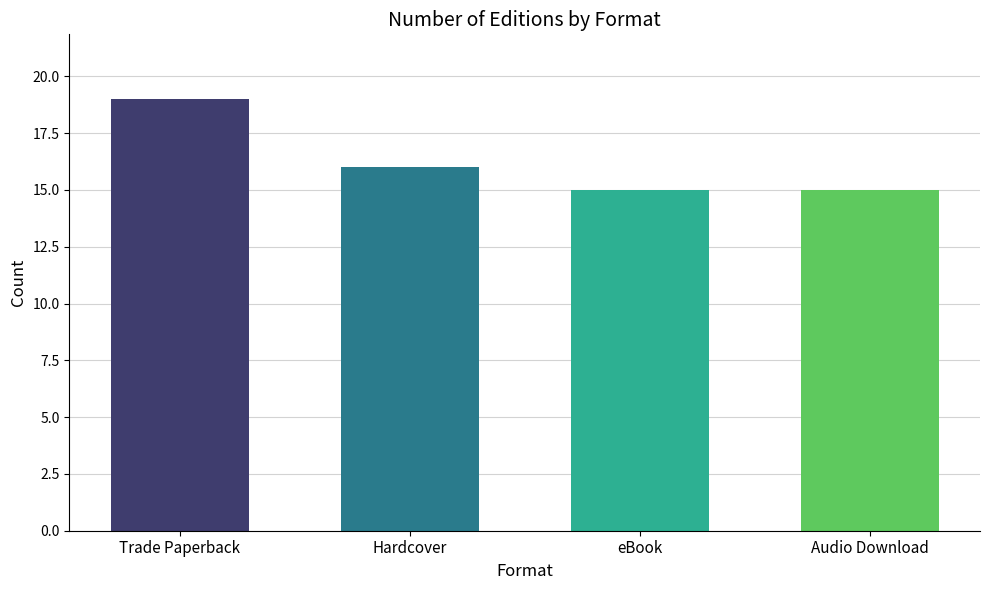

The chart shows a value of 26 at eBook. True or false?

False